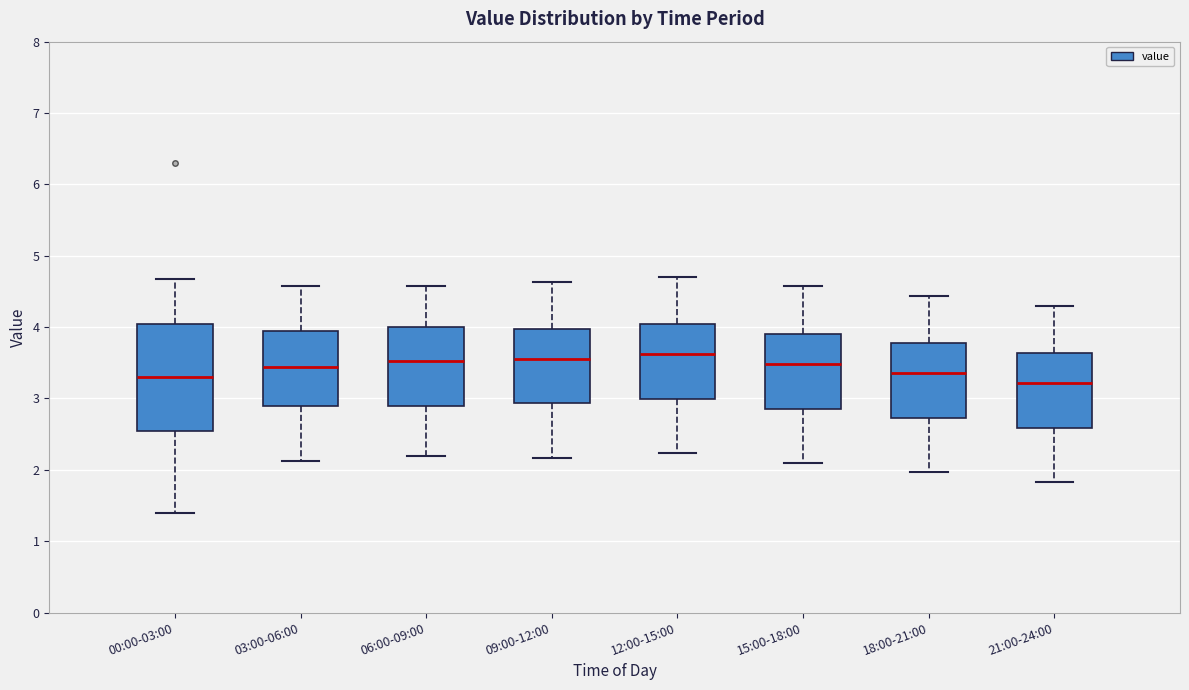

Where does the median line of the box for 18:00-21:00 sit on the y-axis? The values are not printed on the chart, so give them approximately, as read against the axis.

3.4